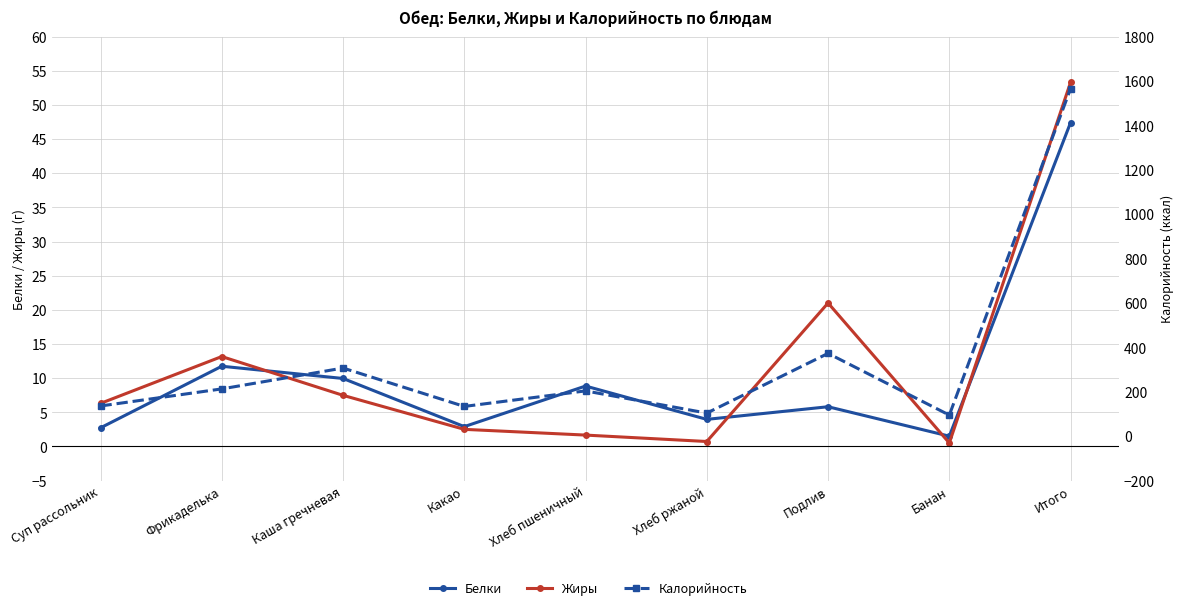

Reading right to left, extract all data points from this chart.

Белки: Итого=47.4	Банан=1.5	Подлив=5.8	Хлеб ржаной=4.0	Хлеб пшеничный=8.8	Какао=2.9	Каша гречневая=9.9	Фрикаделька=11.7	Суп рассольник=2.7
Жиры: Итого=53.3	Банан=0.5	Подлив=21.0	Хлеб ржаной=0.7	Хлеб пшеничный=1.7	Какао=2.5	Каша гречневая=7.5	Фрикаделька=13.2	Суп рассольник=6.3
Калорийность: Итого=1566.0	Банан=95.0	Подлив=373.0	Хлеб ржаной=104.0	Хлеб пшеничный=204.0	Какао=134.0	Каша гречневая=307.0	Фрикаделька=213.0	Суп рассольник=136.0